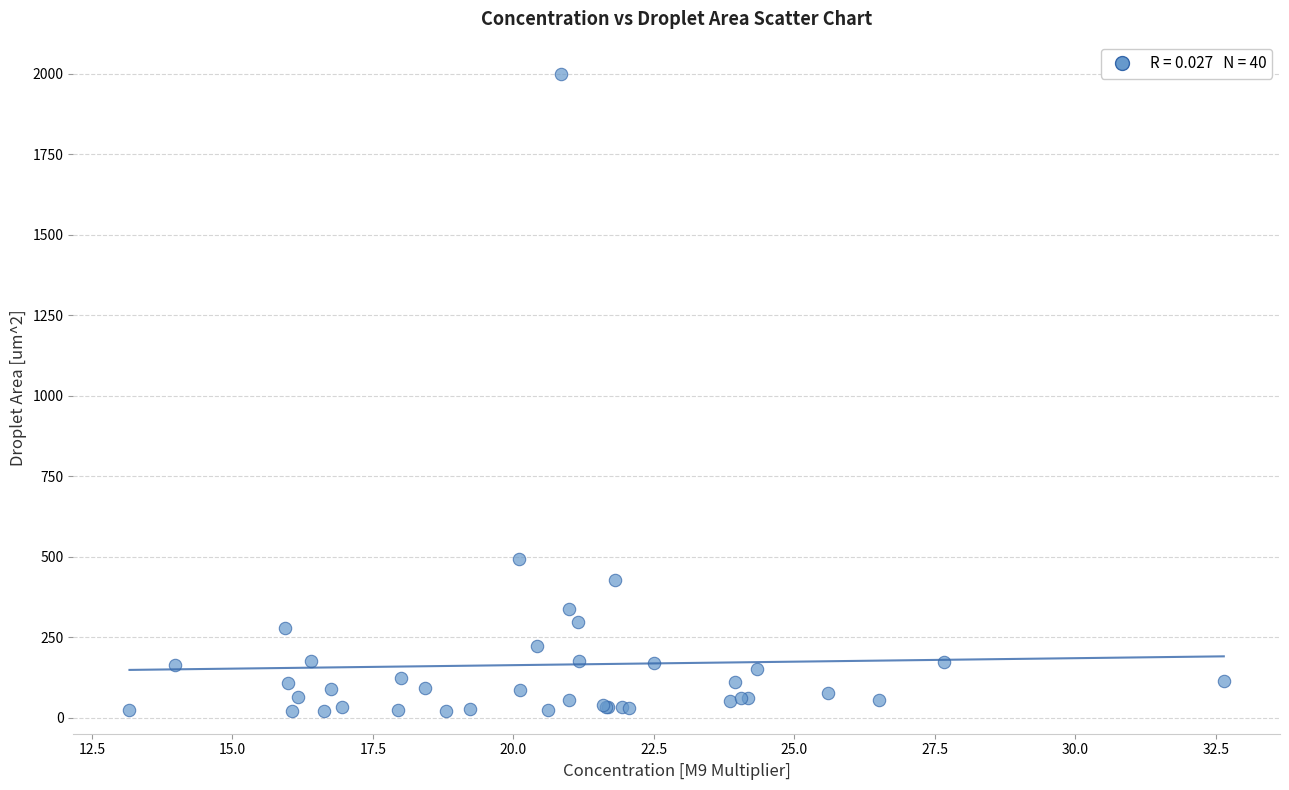

What Y value in the scatter plot is closest to 1010?

492.9